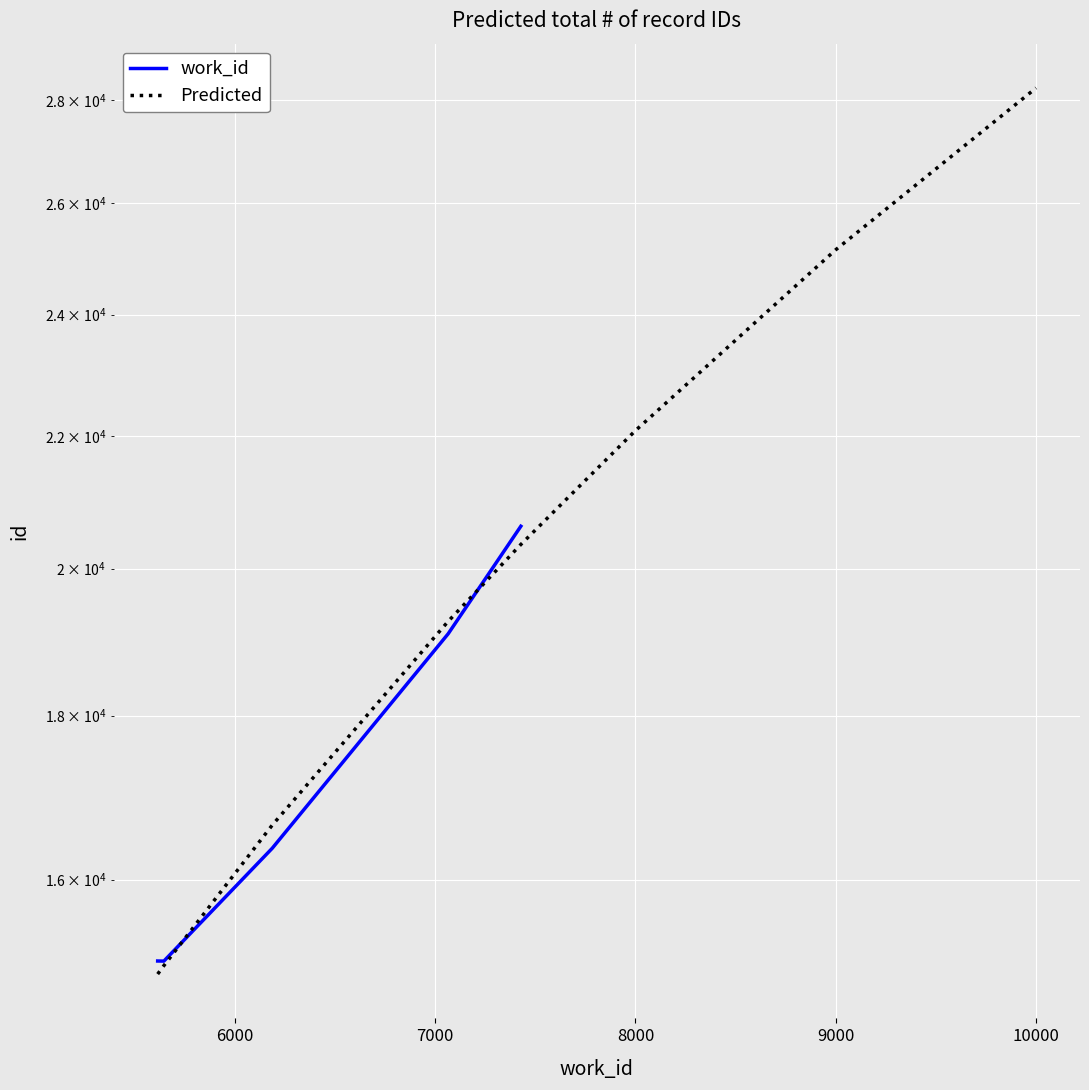

What is the change in value from 5615 to 7428?

+5527